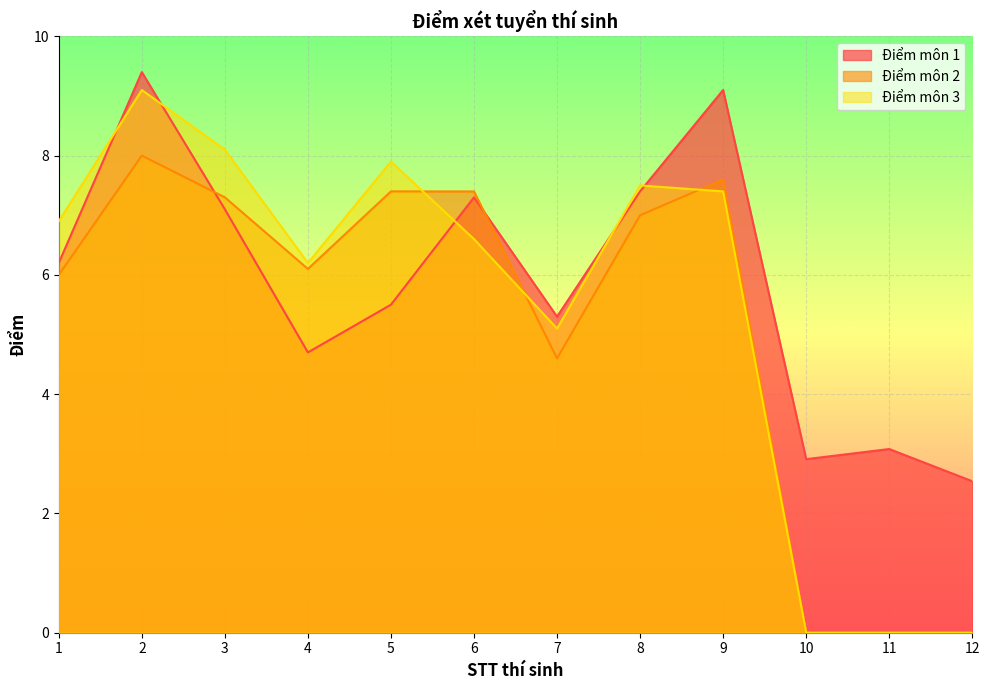

Which category has the highest value across all series?

2